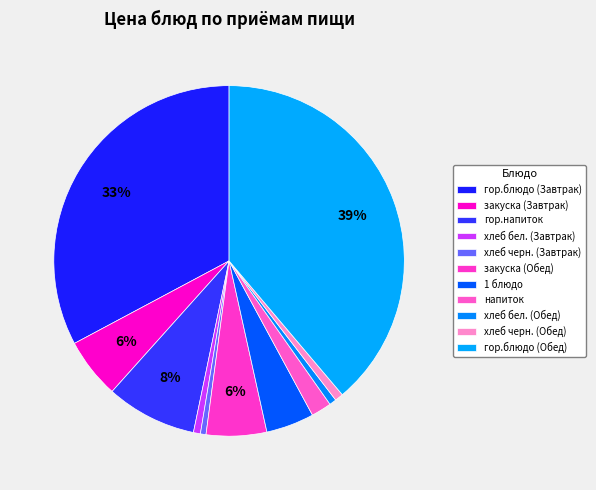

To the nearest percent, what portion does хлеб черн. (Обед) represent?

1%